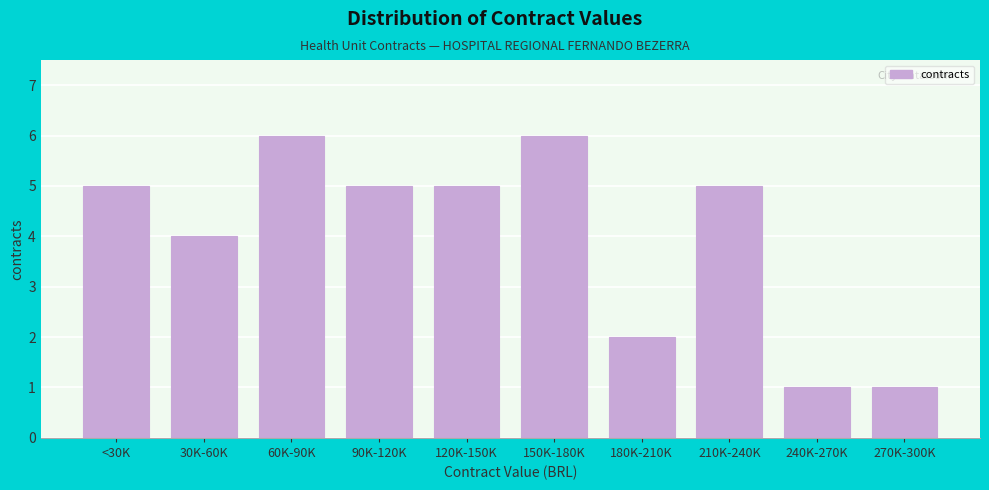

Reading left to right, list all the values displayed in this chart.

<30K=5	30K-60K=4	60K-90K=6	90K-120K=5	120K-150K=5	150K-180K=6	180K-210K=2	210K-240K=5	240K-270K=1	270K-300K=1